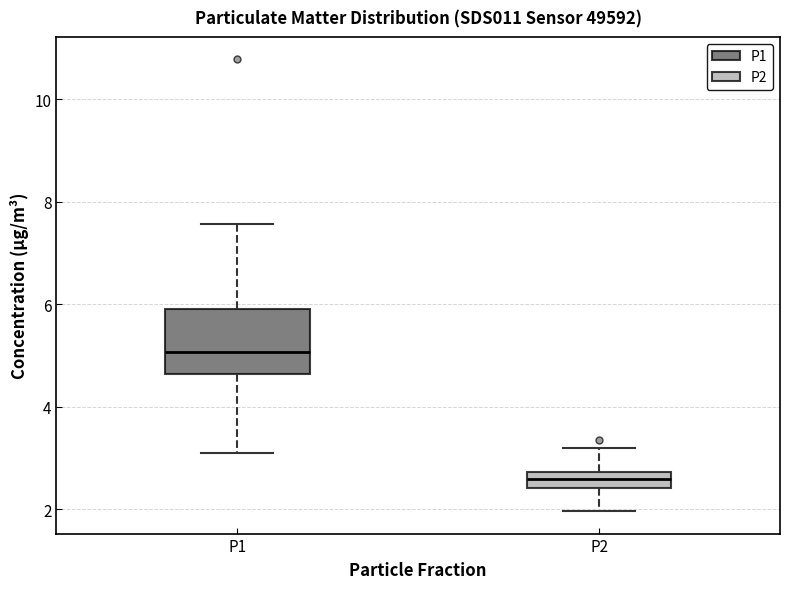

Which box has the highest median line?

P1